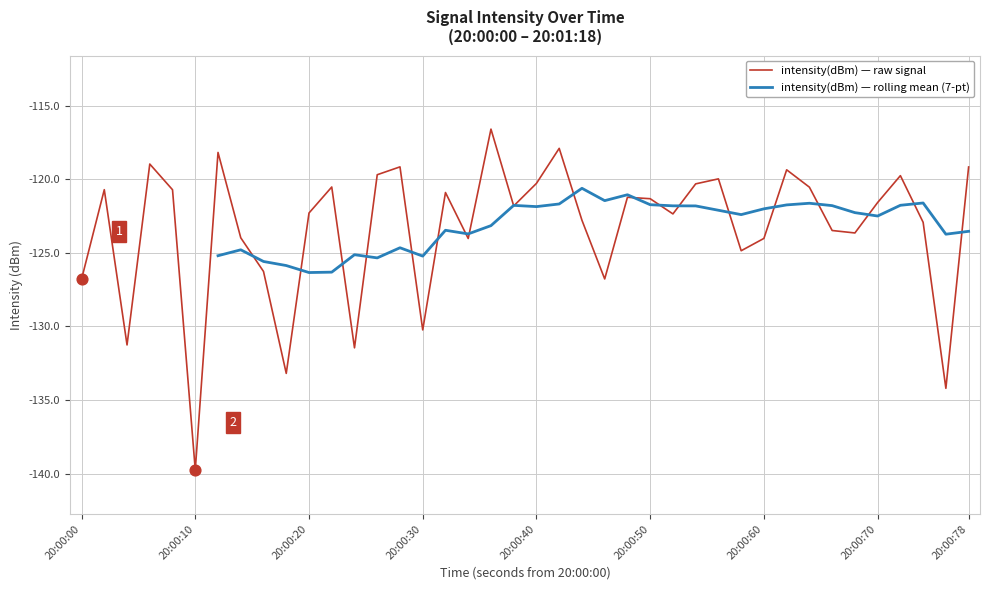

What is the lowest value of the intensity(dBm) — raw signal series?

-139.8